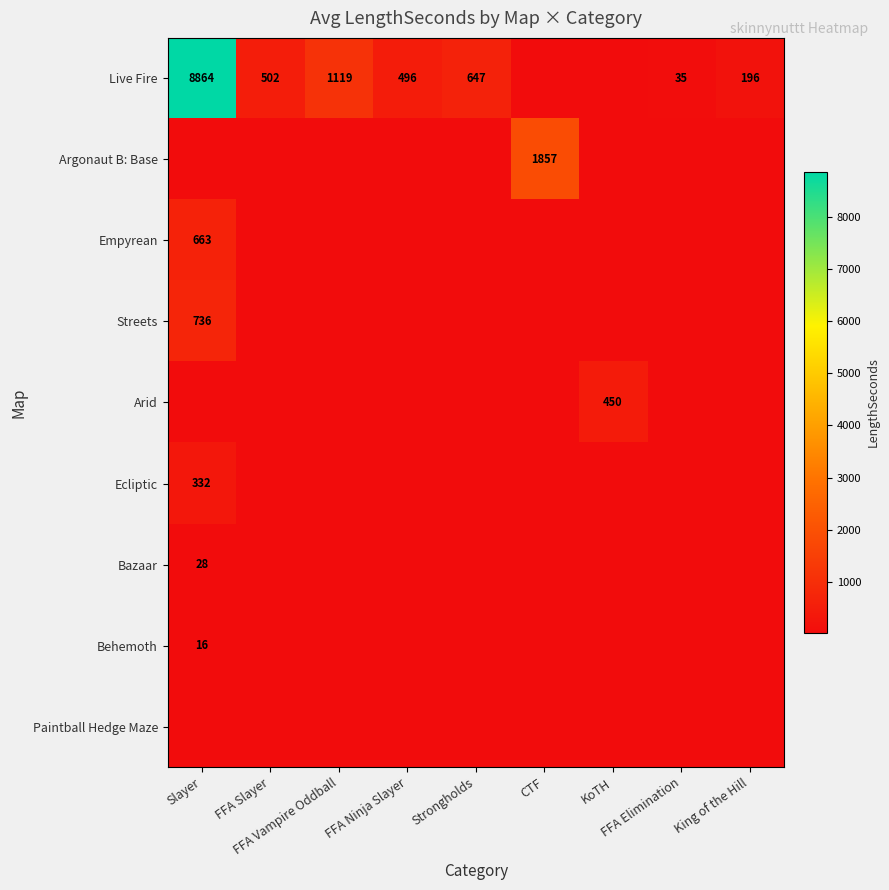

Where is Empyrean nearest to the value 663?

Slayer